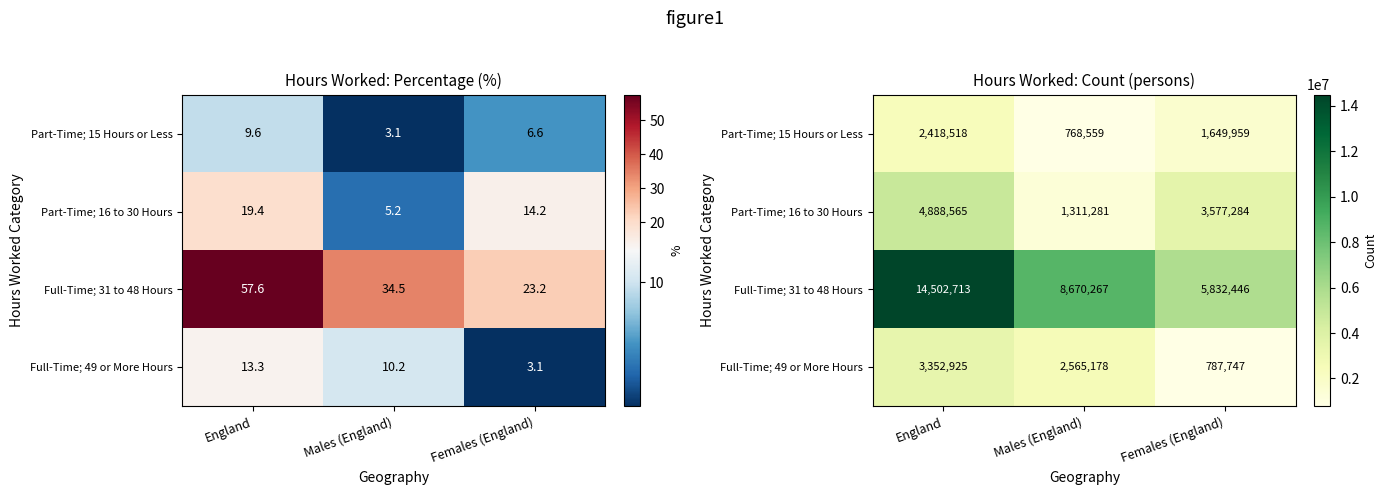

At which category is the sum across all series the highest?

England